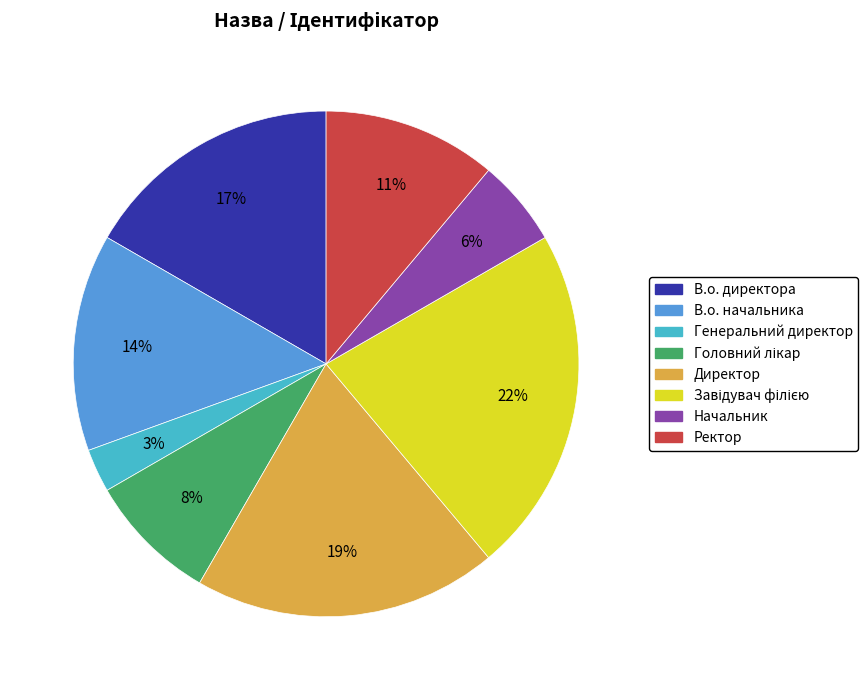

Do Ректор and В.о. директора together represent more than half of the pie?

No